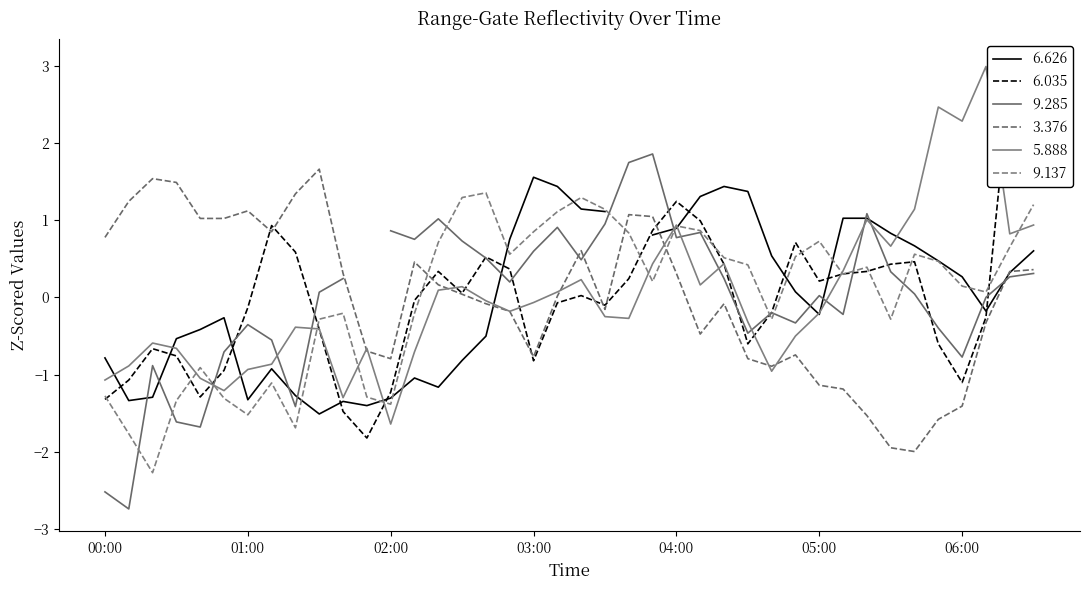

Rank the categories by 5.888 value from highest to lowest.

2002/10/04 06:10, 2002/10/04 05:50, 2002/10/04 06:00, 2002/10/04 05:40, 2002/10/04 05:20, 2002/10/04 04:00, 2002/10/04 06:30, 2002/10/04 06:20, 2002/10/04 05:30, 2002/10/04 03:50, 2002/10/04 04:20, 2002/10/04 05:10, 2002/10/04 03:20, 2002/10/04 04:10, 2002/10/04 02:30, 2002/10/04 02:20, 2002/10/04 03:10, 2002/10/04 02:40, 2002/10/04 03:00, 2002/10/04 02:50, 2002/10/04 05:00, 2002/10/04 03:30, 2002/10/04 03:40, 2002/10/04 04:30, 2002/10/04 01:20, 2002/10/04 01:30, 2002/10/04 04:50, 2002/10/04 00:20, 2002/10/04 00:30, 2002/10/04 01:50, 2002/10/04 02:10, 2002/10/04 01:10, 2002/10/04 00:10, 2002/10/04 01:00, 2002/10/04 04:40, 2002/10/04 00:40, 2002/10/04 00:00, 2002/10/04 00:50, 2002/10/04 01:40, 2002/10/04 02:00